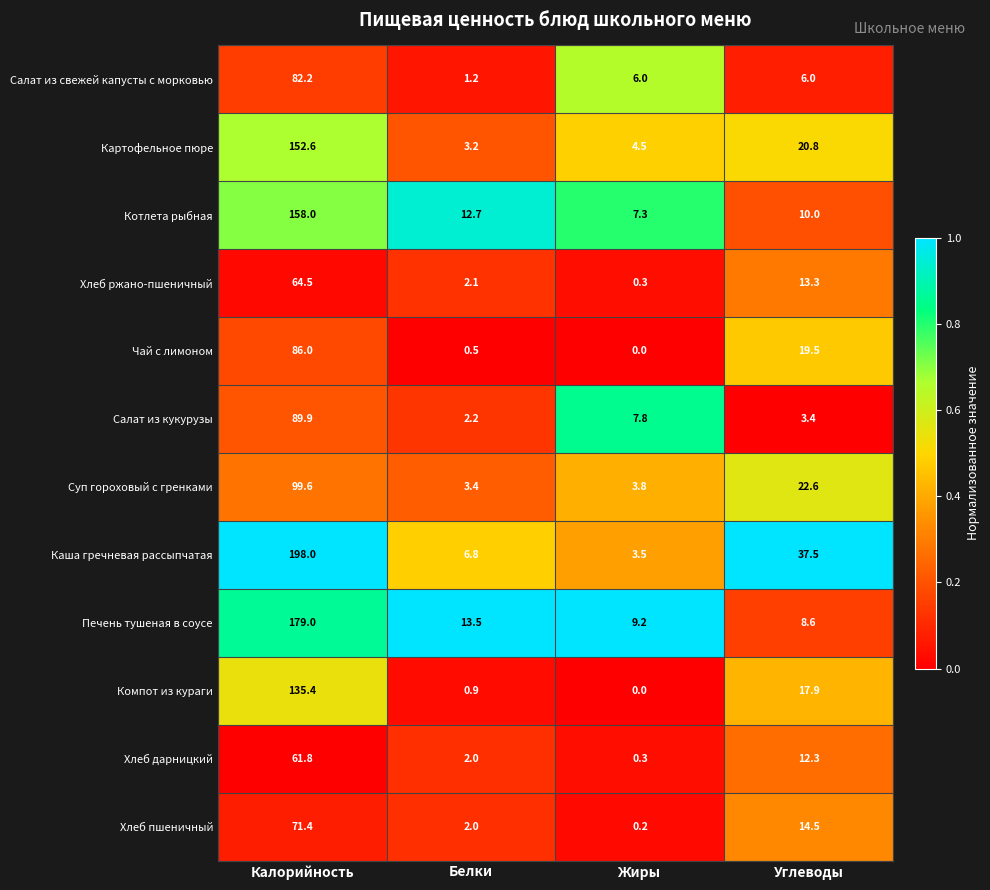

Is it true that Салат из кукурузы equals 4.5 at Жиры?

False